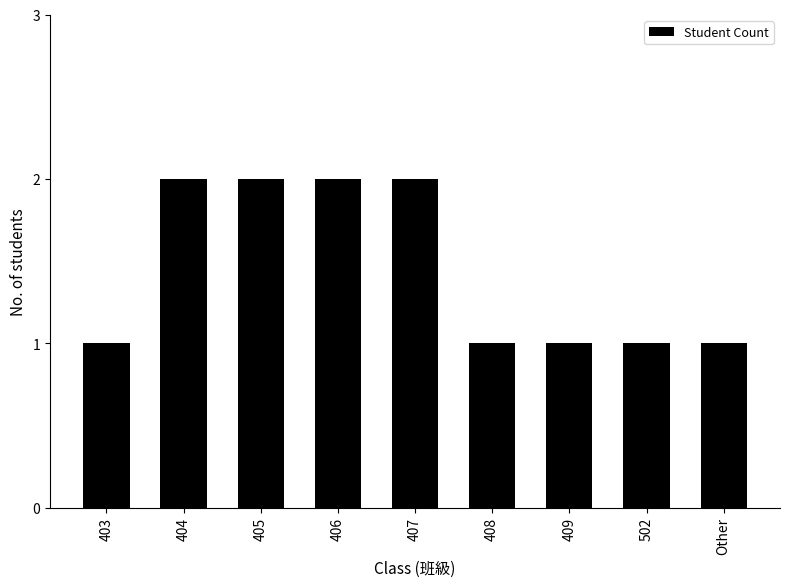

What is the sum of all values?

13